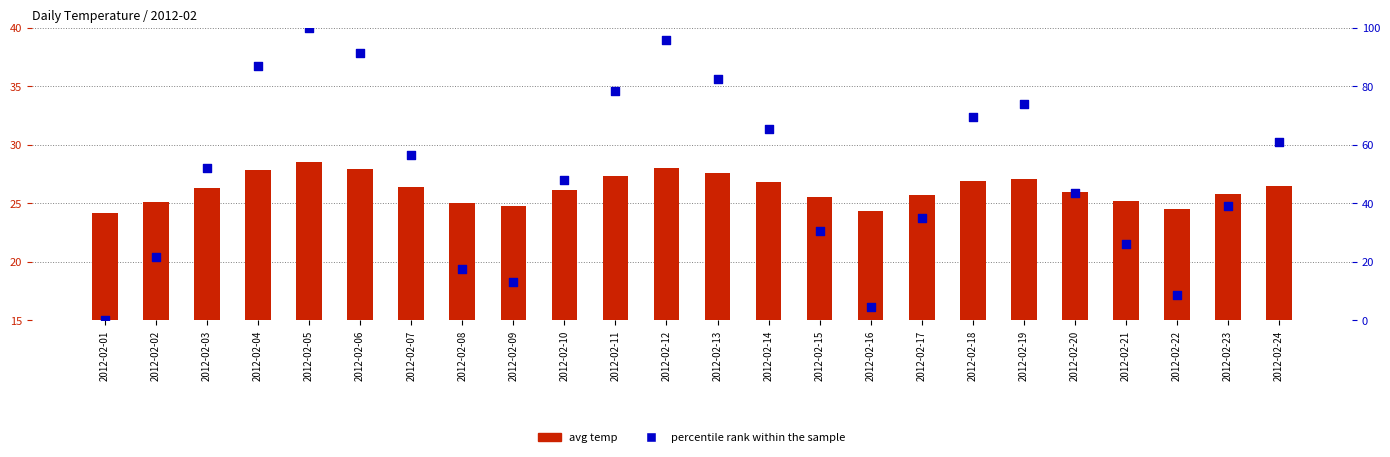

Which series has the largest total across all categories?

percentile rank within the sample